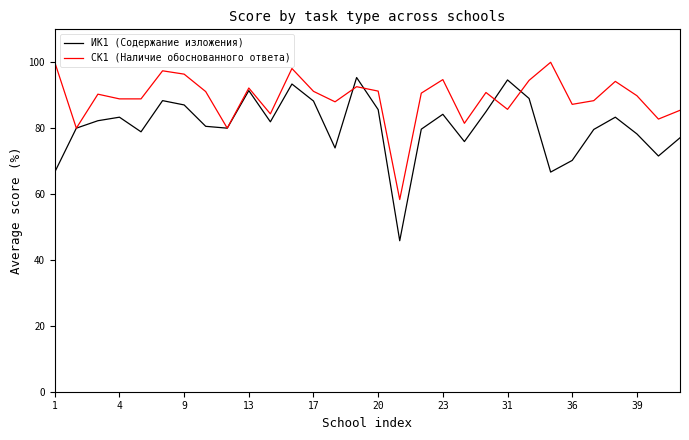

What is the difference between the second highest and second lowest values in the ИК1 (Содержание изложения) series?

28.0